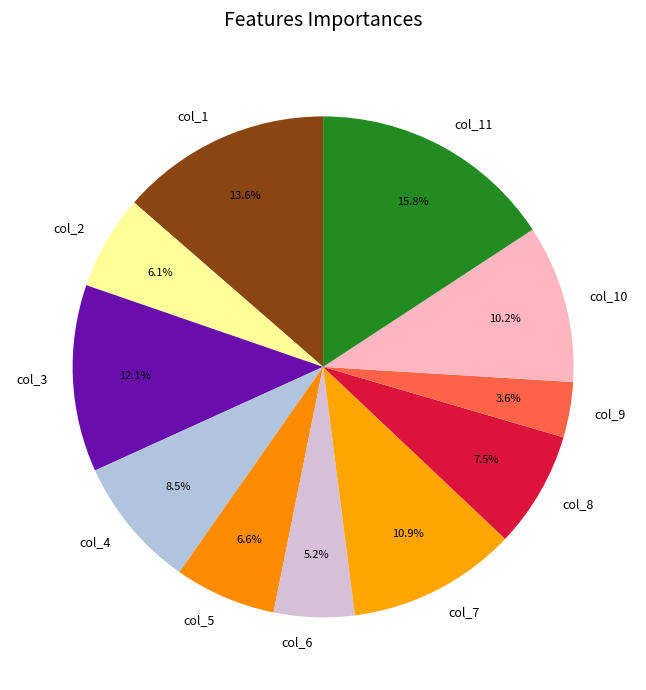

How many segments does this pie chart have?

11